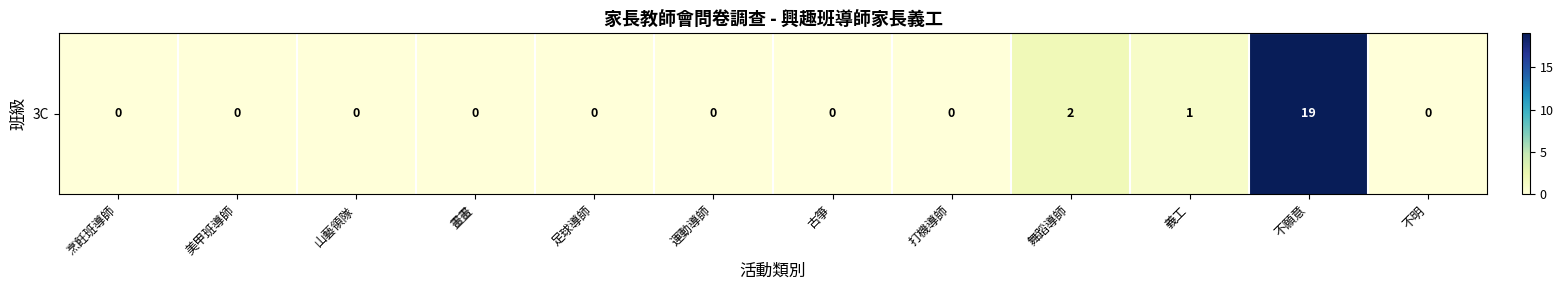

What is the change in value from 足球導師 to 不願意?

+19